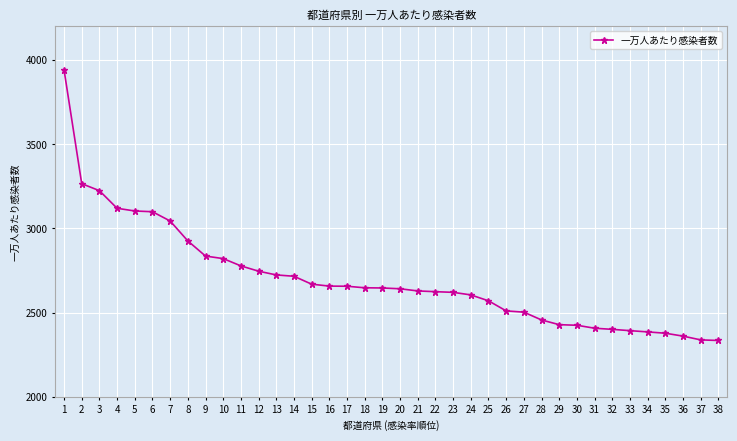

What is the difference between the maximum and minimum values?

1607.1